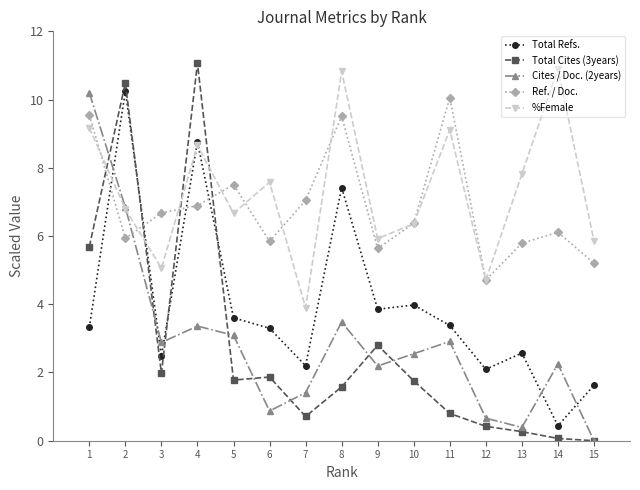

Which series has the largest total across all categories?

%Female